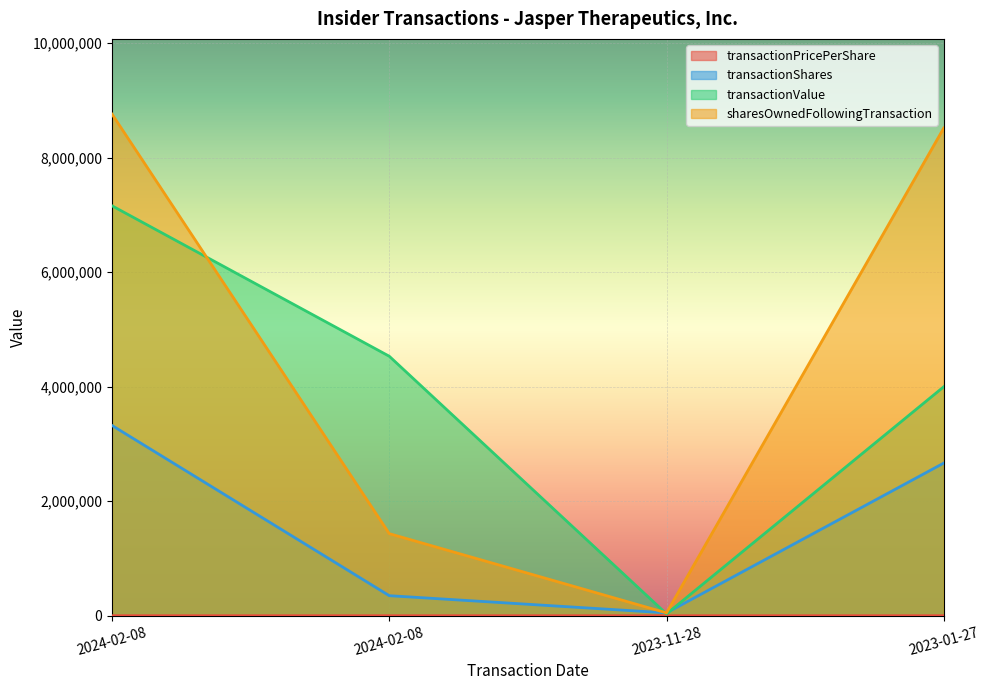

The value of transactionPricePerShare at 2024-02-08 is 12.9. True or false?

True